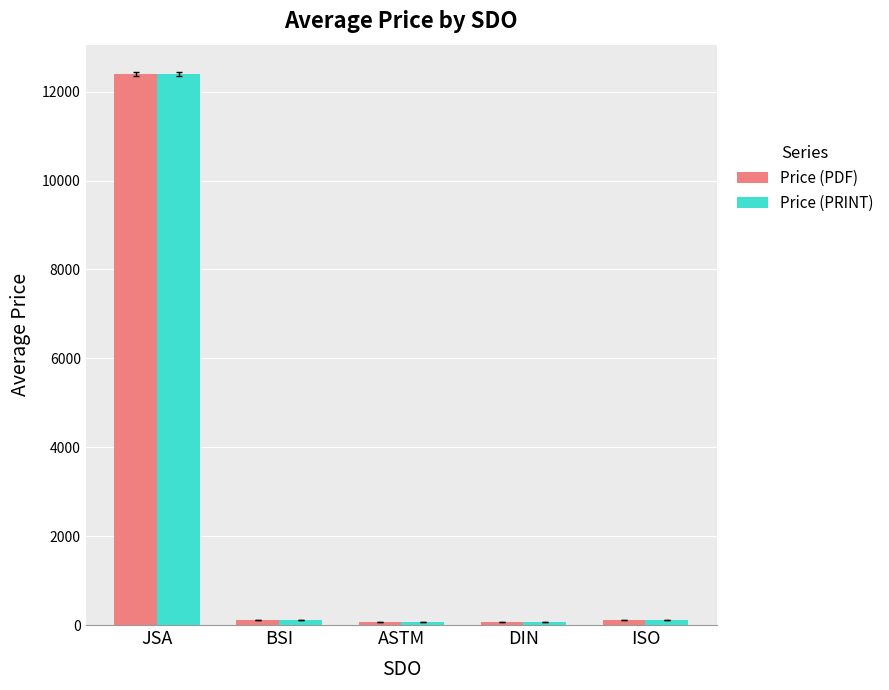

What is the maximum value shown in the chart?

12400.0